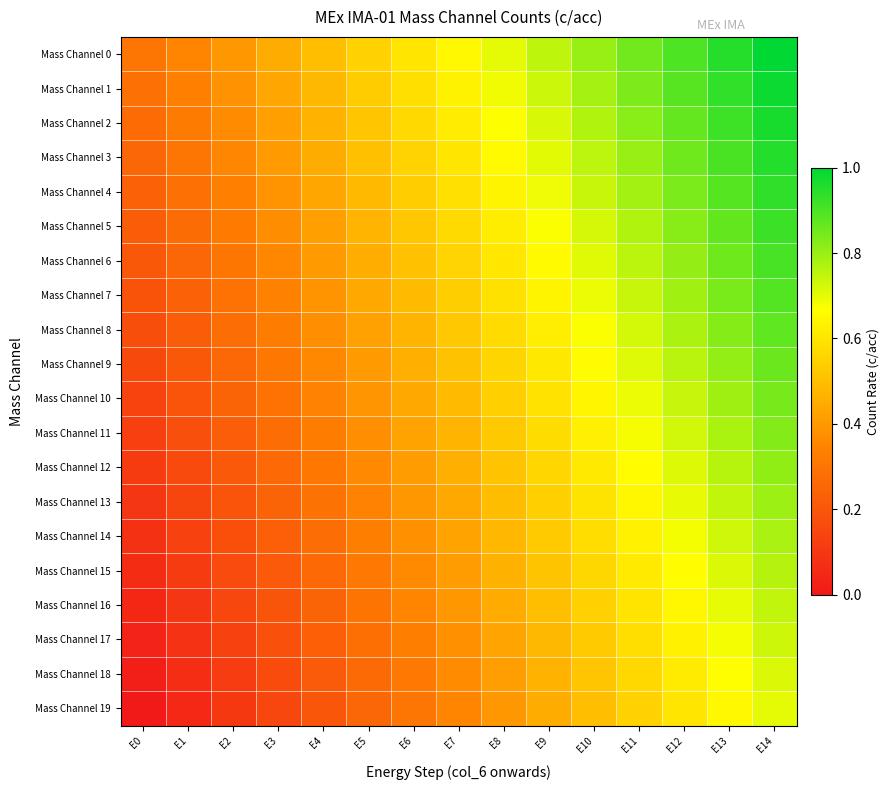

Reading right to left, what are all the values shown in this chart?

Mass Channel 0: E14=1.0	E13=0.9	E12=0.9	E11=0.8	E10=0.8	E9=0.8	E8=0.7	E7=0.6	E6=0.6	E5=0.6	E4=0.5	E3=0.4	E2=0.4	E1=0.3	E0=0.3
Mass Channel 1: E14=1.0	E13=0.9	E12=0.9	E11=0.8	E10=0.8	E9=0.7	E8=0.7	E7=0.6	E6=0.6	E5=0.5	E4=0.5	E3=0.4	E2=0.4	E1=0.3	E0=0.3
Mass Channel 2: E14=1.0	E13=0.9	E12=0.9	E11=0.8	E10=0.8	E9=0.7	E8=0.7	E7=0.6	E6=0.6	E5=0.5	E4=0.5	E3=0.4	E2=0.4	E1=0.3	E0=0.3
Mass Channel 3: E14=1.0	E13=0.9	E12=0.9	E11=0.8	E10=0.8	E9=0.7	E8=0.7	E7=0.6	E6=0.6	E5=0.5	E4=0.5	E3=0.4	E2=0.4	E1=0.3	E0=0.3
Mass Channel 4: E14=0.9	E13=0.9	E12=0.8	E11=0.8	E10=0.7	E9=0.7	E8=0.6	E7=0.6	E6=0.5	E5=0.5	E4=0.4	E3=0.4	E2=0.3	E1=0.3	E0=0.2
Mass Channel 5: E14=0.9	E13=0.9	E12=0.8	E11=0.8	E10=0.7	E9=0.7	E8=0.6	E7=0.6	E6=0.5	E5=0.5	E4=0.4	E3=0.4	E2=0.3	E1=0.3	E0=0.2
Mass Channel 6: E14=0.9	E13=0.9	E12=0.8	E11=0.8	E10=0.7	E9=0.7	E8=0.6	E7=0.6	E6=0.5	E5=0.5	E4=0.4	E3=0.4	E2=0.3	E1=0.3	E0=0.2
Mass Channel 7: E14=0.9	E13=0.8	E12=0.8	E11=0.7	E10=0.7	E9=0.6	E8=0.6	E7=0.5	E6=0.5	E5=0.4	E4=0.4	E3=0.3	E2=0.3	E1=0.2	E0=0.2
Mass Channel 8: E14=0.9	E13=0.8	E12=0.8	E11=0.7	E10=0.7	E9=0.6	E8=0.6	E7=0.5	E6=0.5	E5=0.4	E4=0.4	E3=0.3	E2=0.3	E1=0.2	E0=0.2
Mass Channel 9: E14=0.9	E13=0.8	E12=0.8	E11=0.7	E10=0.7	E9=0.6	E8=0.6	E7=0.5	E6=0.5	E5=0.4	E4=0.4	E3=0.3	E2=0.3	E1=0.2	E0=0.2
Mass Channel 10: E14=0.8	E13=0.8	E12=0.7	E11=0.7	E10=0.6	E9=0.6	E8=0.5	E7=0.5	E6=0.4	E5=0.4	E4=0.3	E3=0.3	E2=0.2	E1=0.2	E0=0.1
Mass Channel 11: E14=0.8	E13=0.8	E12=0.7	E11=0.7	E10=0.6	E9=0.6	E8=0.5	E7=0.5	E6=0.4	E5=0.4	E4=0.3	E3=0.3	E2=0.2	E1=0.2	E0=0.1
Mass Channel 12: E14=0.8	E13=0.8	E12=0.7	E11=0.7	E10=0.6	E9=0.6	E8=0.5	E7=0.5	E6=0.4	E5=0.4	E4=0.3	E3=0.3	E2=0.2	E1=0.2	E0=0.1
Mass Channel 13: E14=0.8	E13=0.7	E12=0.7	E11=0.6	E10=0.6	E9=0.5	E8=0.5	E7=0.4	E6=0.4	E5=0.3	E4=0.3	E3=0.2	E2=0.2	E1=0.1	E0=0.1
Mass Channel 14: E14=0.8	E13=0.7	E12=0.7	E11=0.6	E10=0.6	E9=0.5	E8=0.5	E7=0.4	E6=0.4	E5=0.3	E4=0.3	E3=0.2	E2=0.2	E1=0.1	E0=0.1
Mass Channel 15: E14=0.8	E13=0.7	E12=0.7	E11=0.6	E10=0.6	E9=0.5	E8=0.5	E7=0.4	E6=0.4	E5=0.3	E4=0.3	E3=0.2	E2=0.2	E1=0.1	E0=0.1
Mass Channel 16: E14=0.7	E13=0.7	E12=0.6	E11=0.6	E10=0.5	E9=0.5	E8=0.4	E7=0.4	E6=0.3	E5=0.3	E4=0.2	E3=0.2	E2=0.1	E1=0.1	E0=0.0
Mass Channel 17: E14=0.7	E13=0.7	E12=0.6	E11=0.6	E10=0.5	E9=0.5	E8=0.4	E7=0.4	E6=0.3	E5=0.3	E4=0.2	E3=0.2	E2=0.1	E1=0.1	E0=0.0
Mass Channel 18: E14=0.7	E13=0.7	E12=0.6	E11=0.6	E10=0.5	E9=0.5	E8=0.4	E7=0.4	E6=0.3	E5=0.3	E4=0.2	E3=0.2	E2=0.1	E1=0.1	E0=0.0
Mass Channel 19: E14=0.7	E13=0.7	E12=0.6	E11=0.5	E10=0.5	E9=0.5	E8=0.4	E7=0.3	E6=0.3	E5=0.2	E4=0.2	E3=0.1	E2=0.1	E1=0.0	E0=0.0